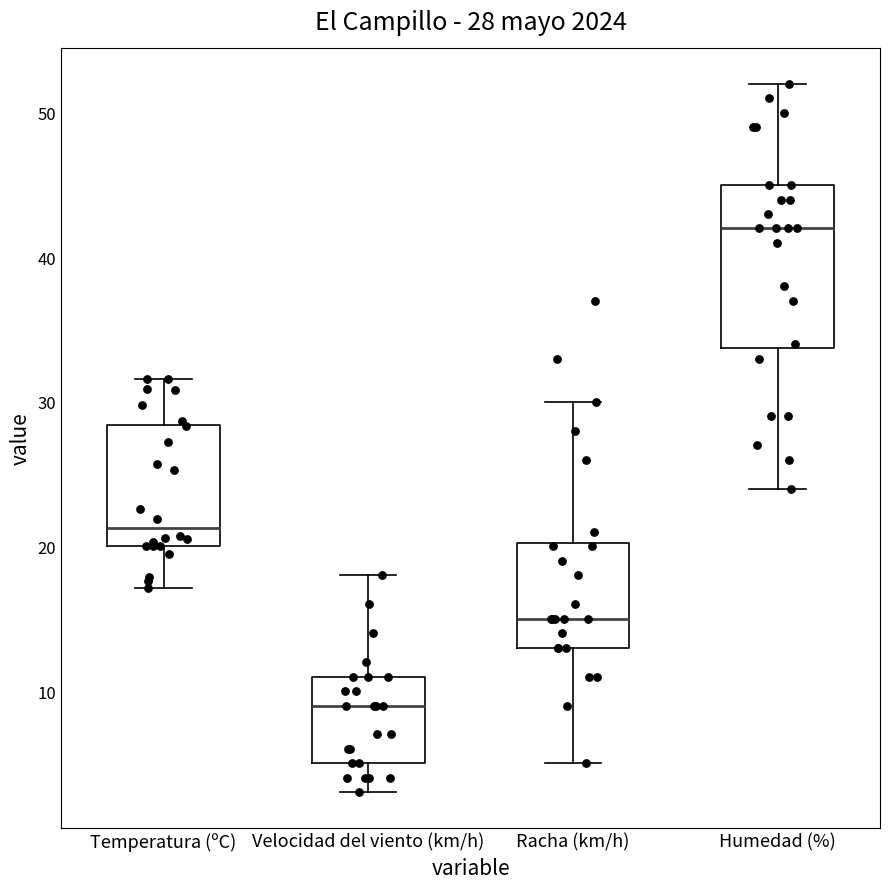

Comparing the boxes themselves (not the whiskers), which one is the tallest?

Humedad (%)